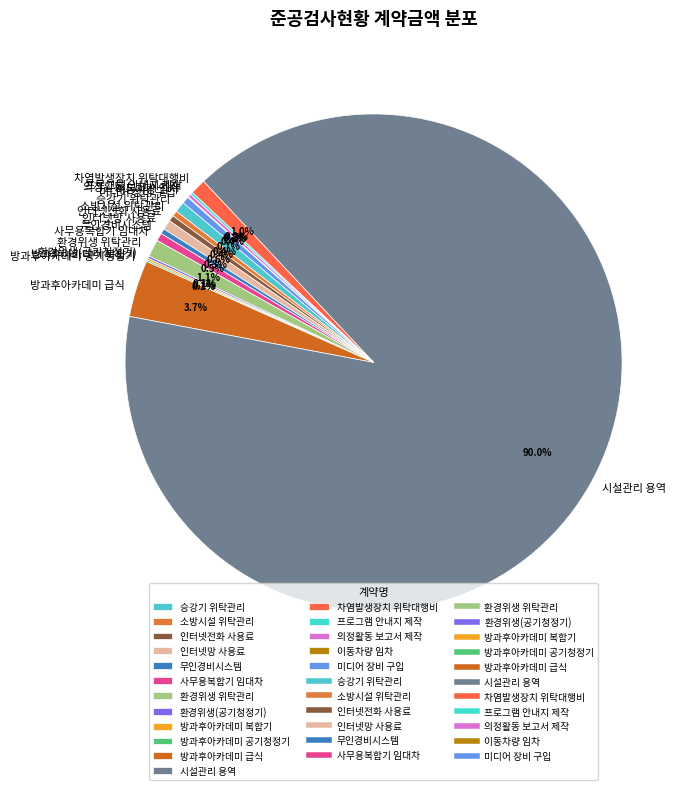

Is it true that 승강기 위탁관리 is 1% of the pie?

True